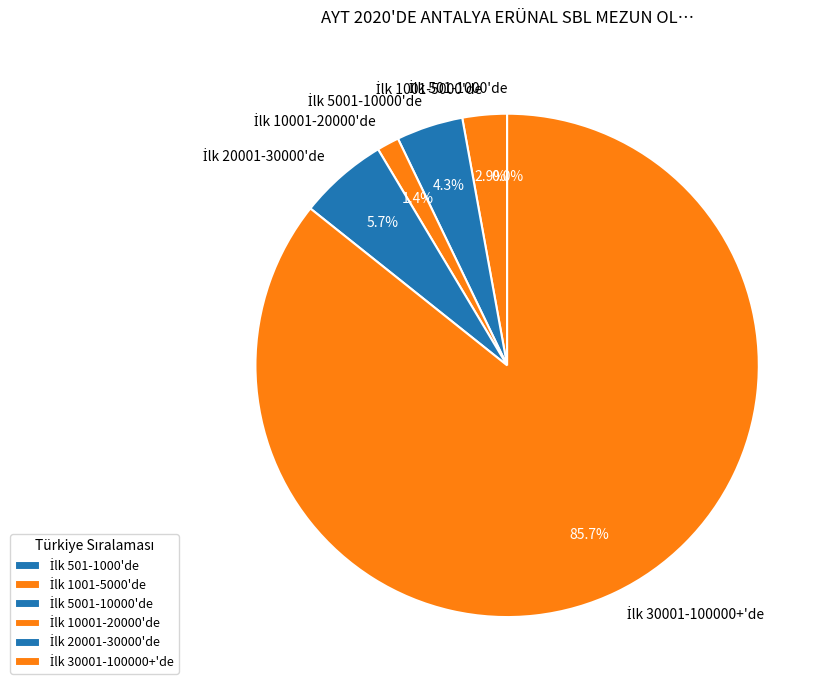

What is the smallest slice in the pie chart?

İlk 501-1000'de